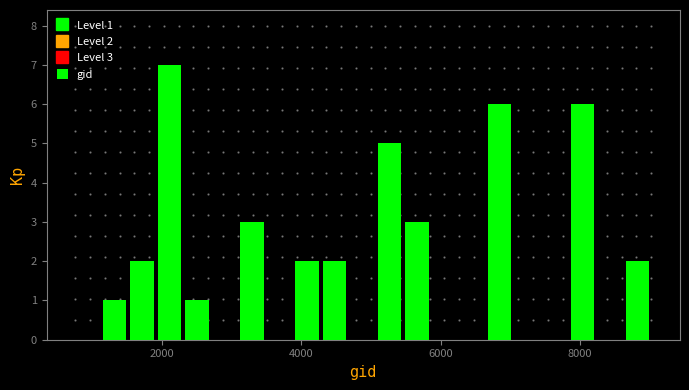

Read against the x-axis, roughly where is the centre of the tallest bar?

2200